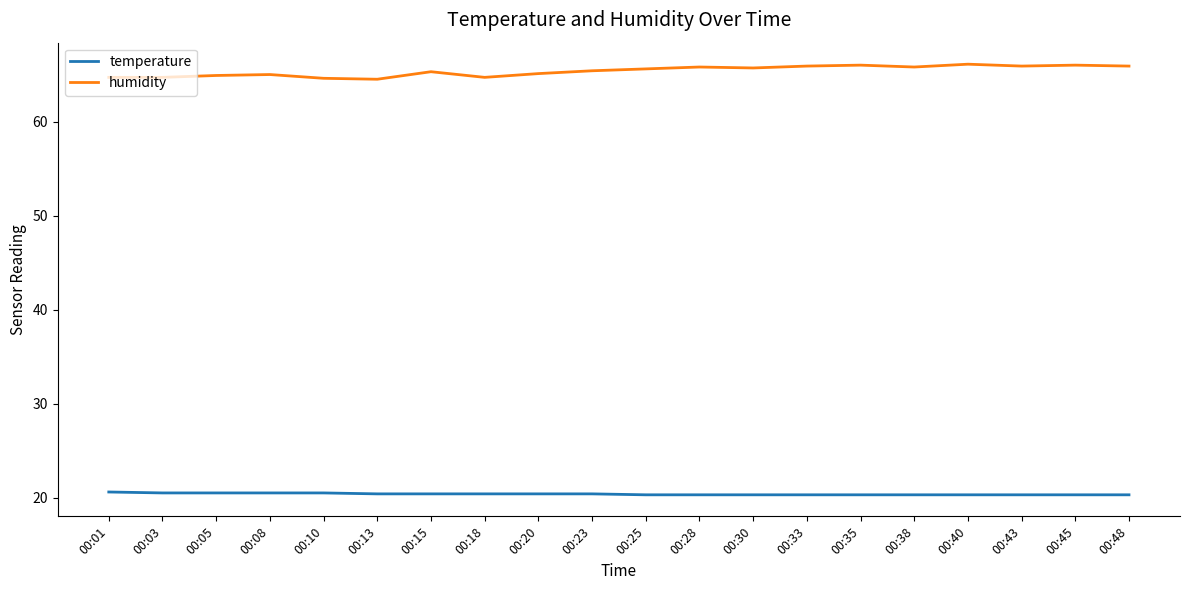

List the series in order of their overall mean, lowest first.

temperature, humidity